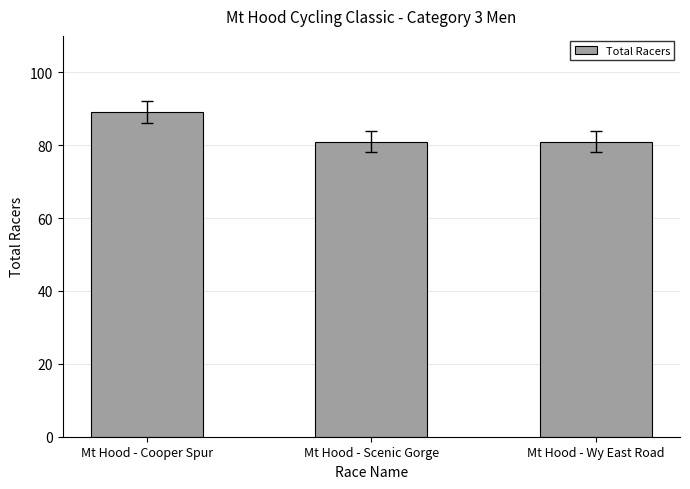

The chart shows a value of 28 at Mt Hood - Cooper Spur. True or false?

False